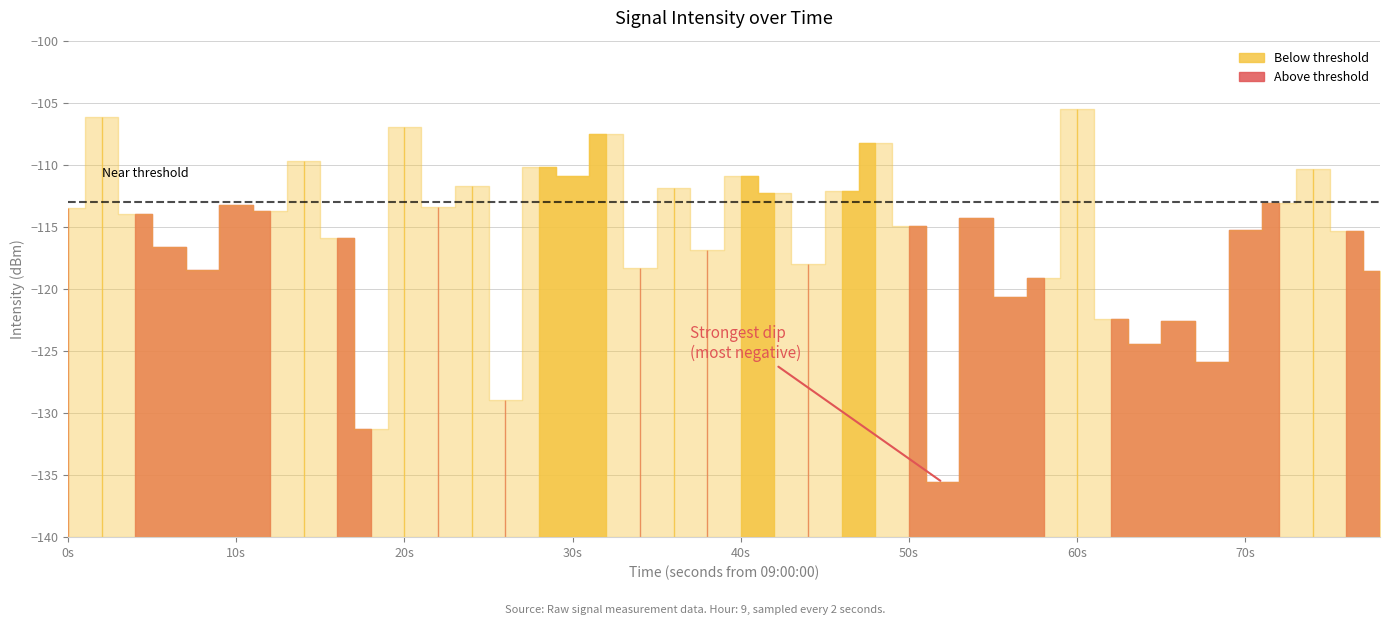

Is this an area chart (filled region under the line)?

No